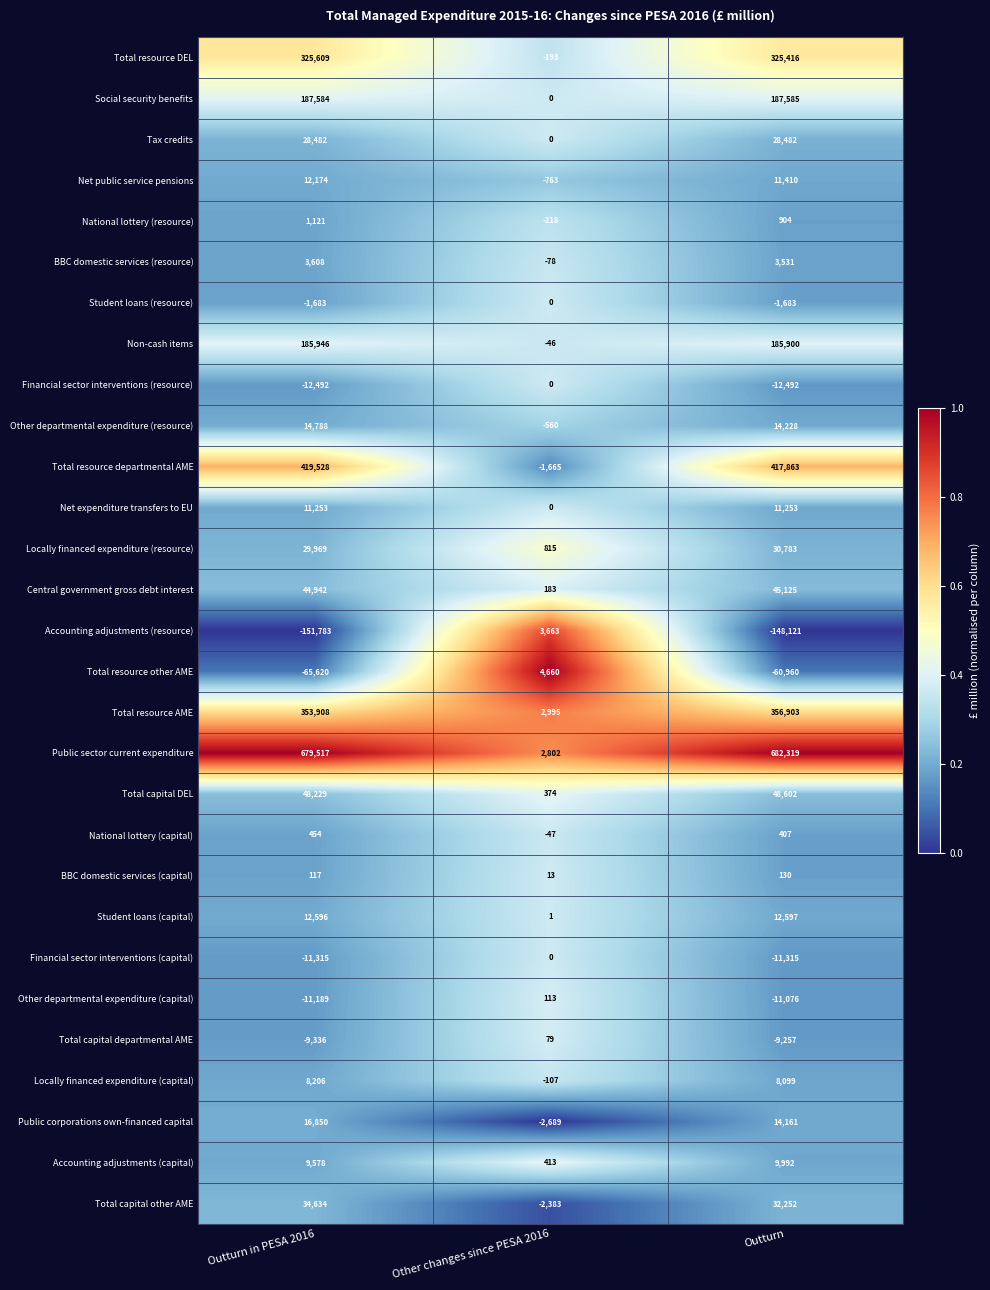

What is the spread (max minus min) of values at Outturn in PESA 2016?

831300